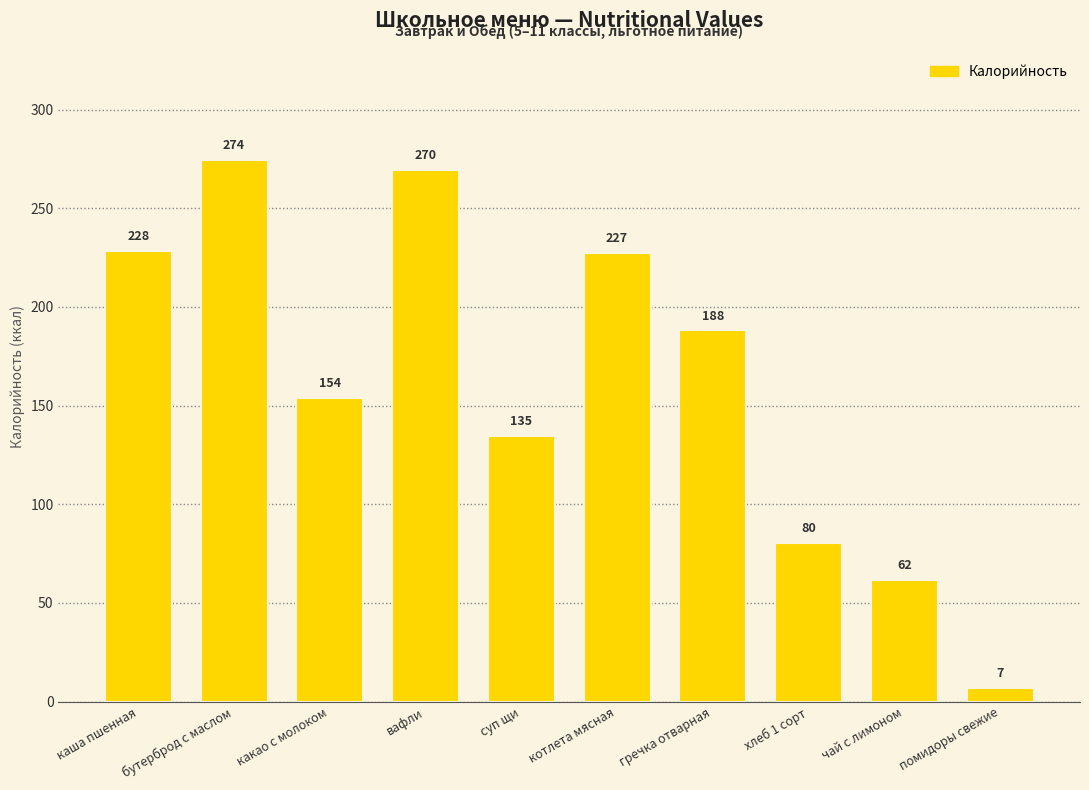

How many categories are shown in the chart?

10